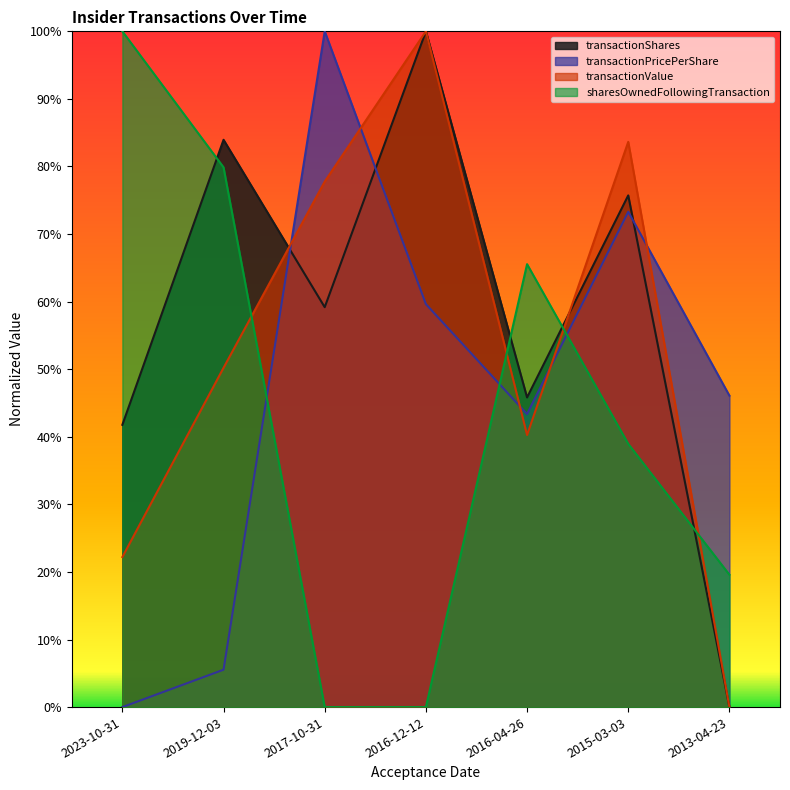

How many series are shown in this chart?

4